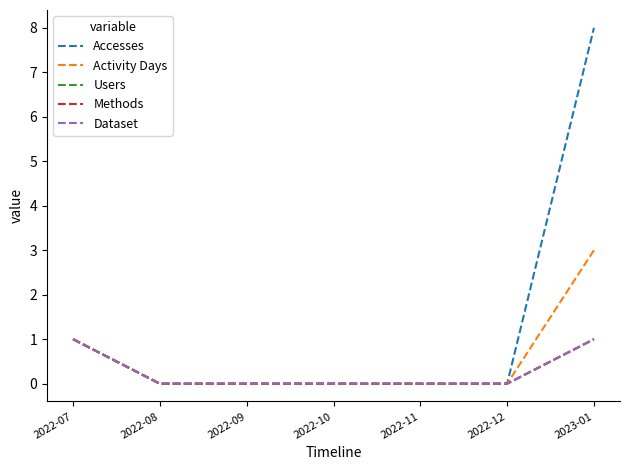

Which category has the lowest value in the Accesses series?

2022-08